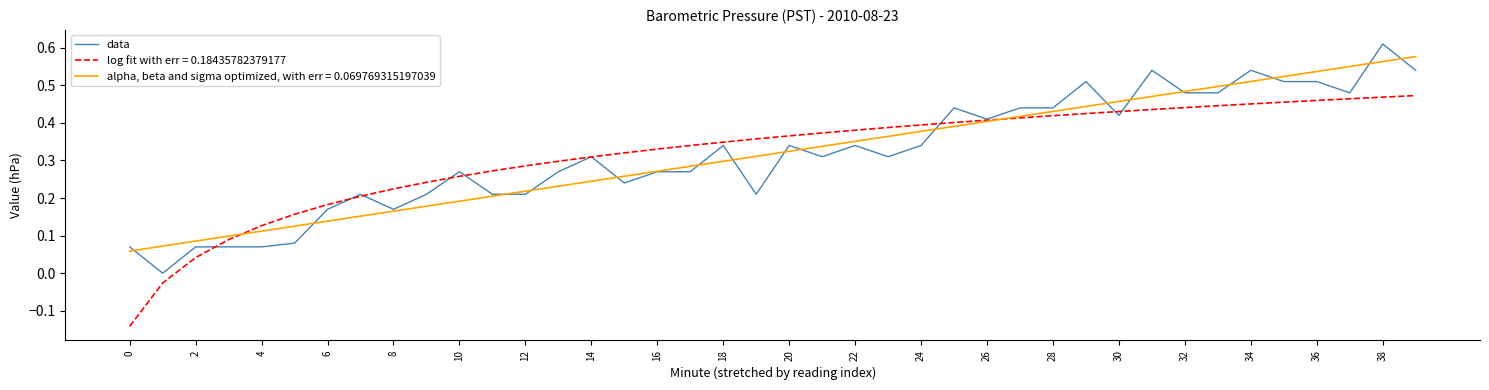

Rank the series by their maximum value, from lowest to highest.

log fit with err = 0.18435782379177, alpha, beta and sigma optimized, with err = 0.069769315197039, data